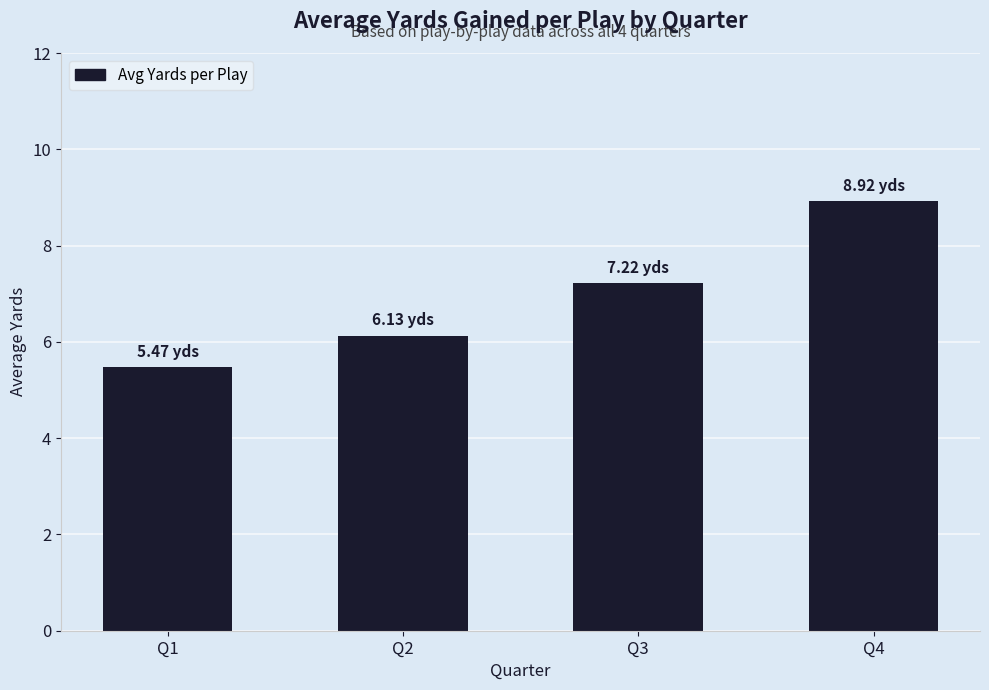

Where is the data nearest to the value 7?

Q3